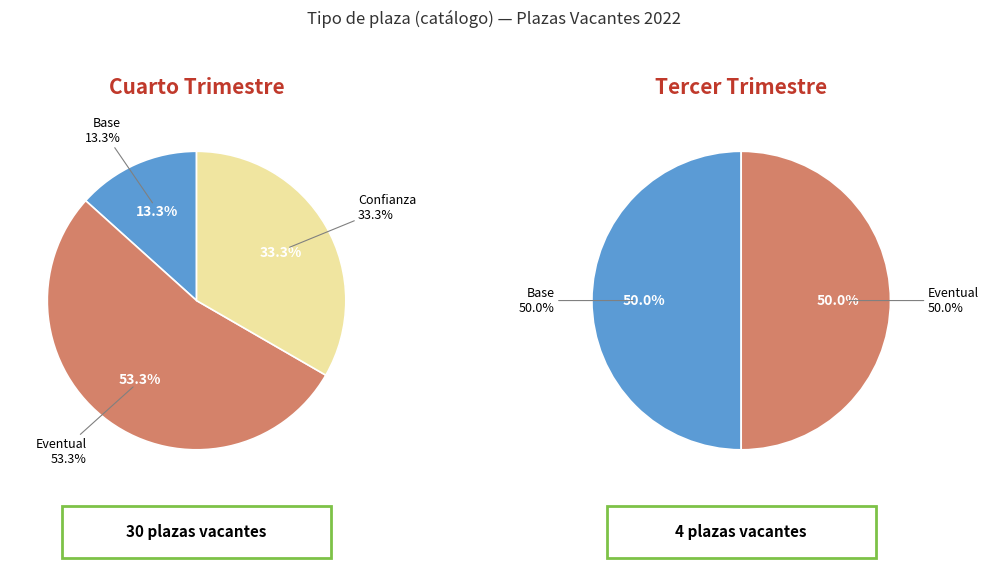

Which slice represents more than half of the pie?

Eventual